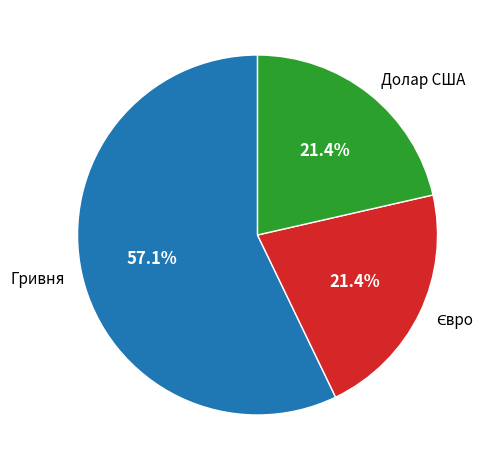

What is the ratio of the value at Долар США to the value at Гривня?

0.4